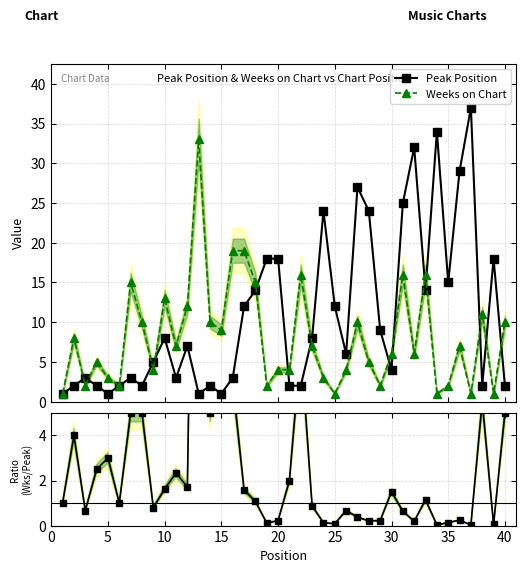

Which series has the largest total across all categories?

Peak Position